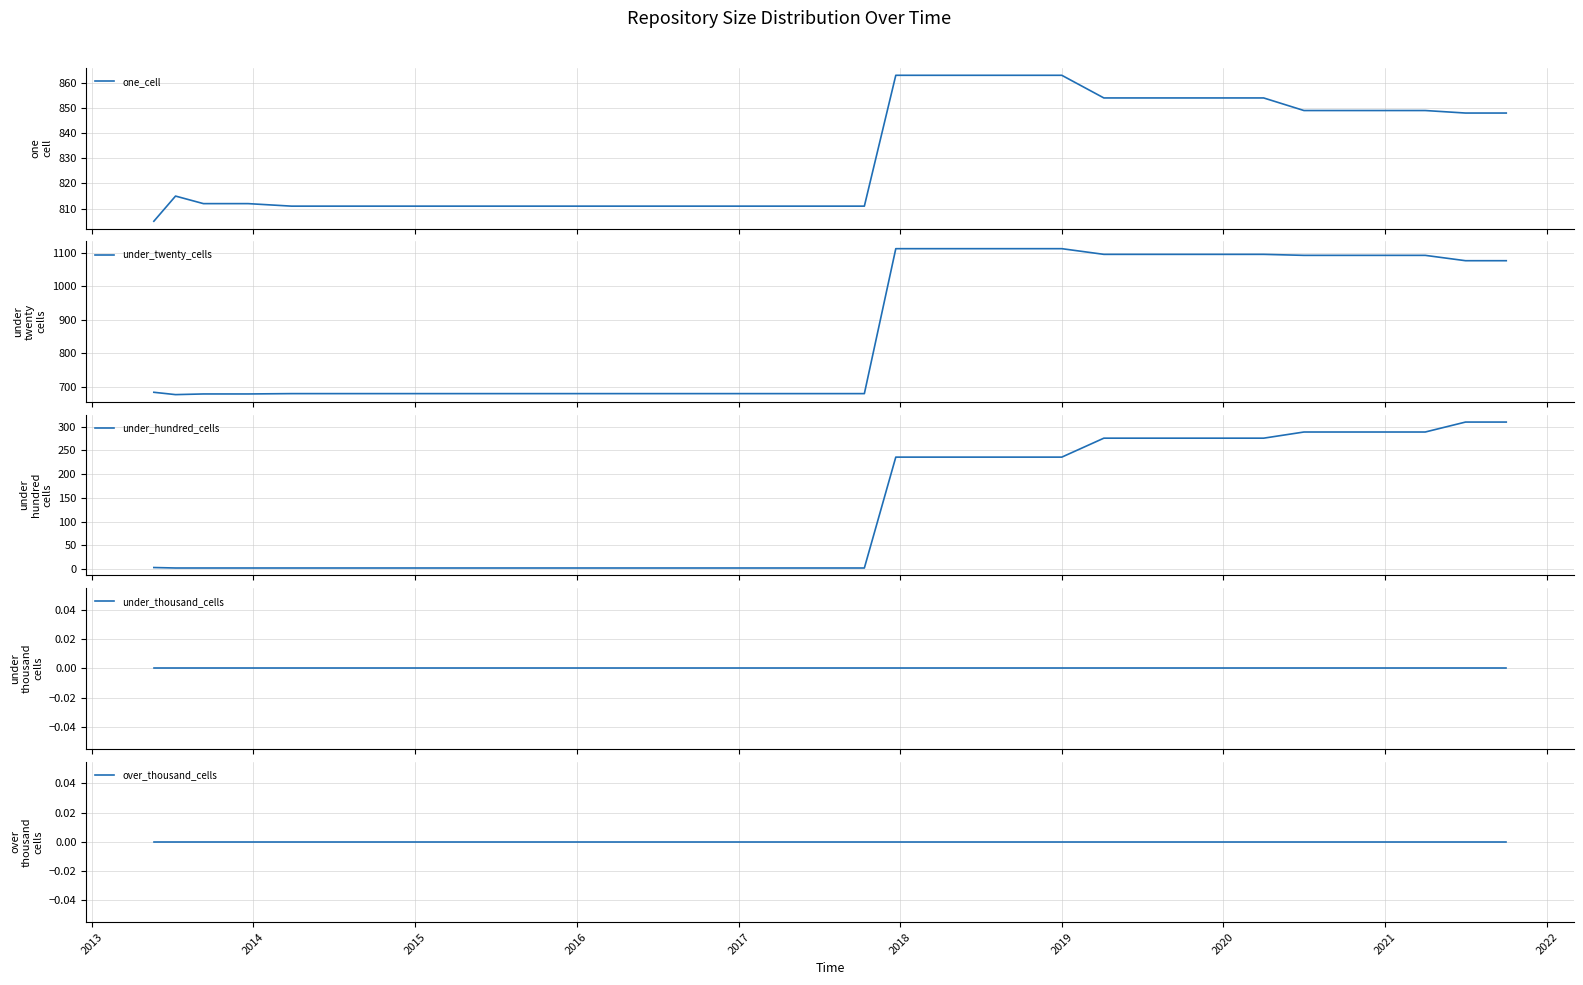

What is the lowest value of the one_cell series?

805